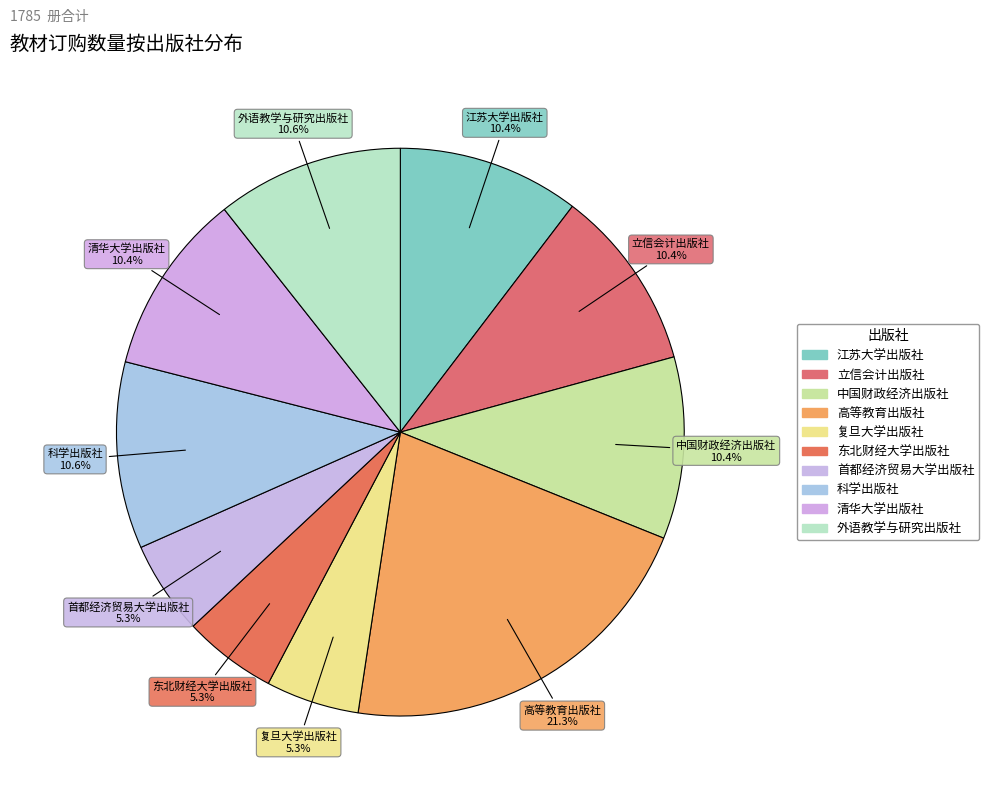

To the nearest percent, what is the combined percentage of 首都经济贸易大学出版社 and 高等教育出版社?

27%